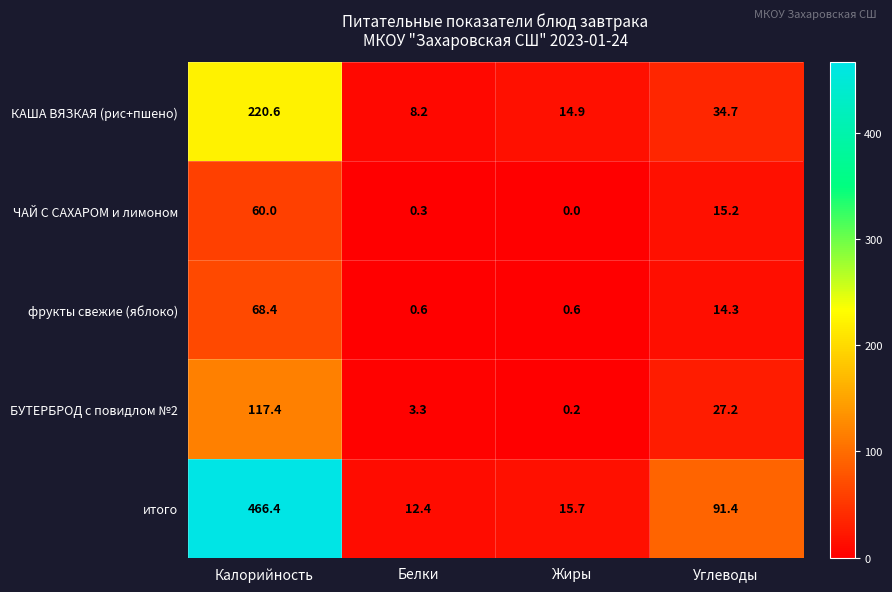

Which series has the widest spread of values?

итого